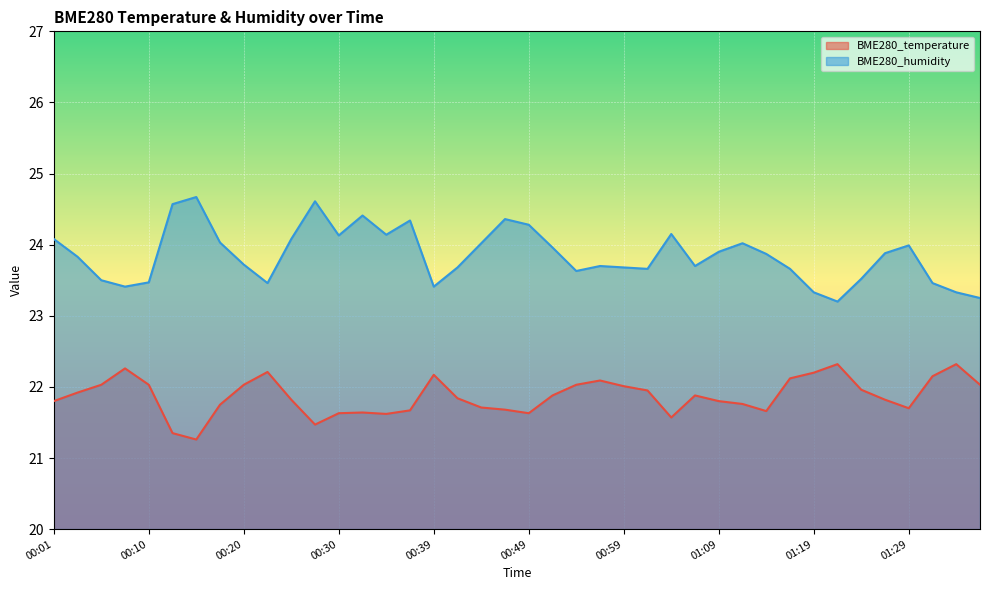

List the labels in order of BME280_temperature value, largest first.

01:22, 01:35, 00:08, 00:22, 01:19, 00:39, 01:32, 01:17, 00:57, 00:06, 00:10, 00:20, 00:54, 01:37, 00:59, 01:24, 01:02, 00:03, 00:52, 01:06, 00:42, 00:25, 01:27, 00:01, 01:09, 01:12, 00:18, 00:44, 01:29, 00:47, 00:37, 01:14, 00:32, 00:30, 00:49, 00:35, 01:04, 00:27, 00:13, 00:15